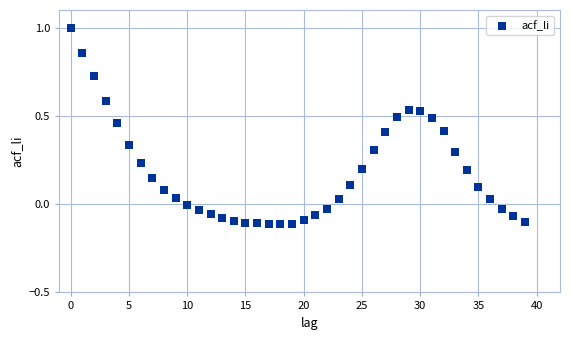

What is the range of Y values (max minus min)?

1.1